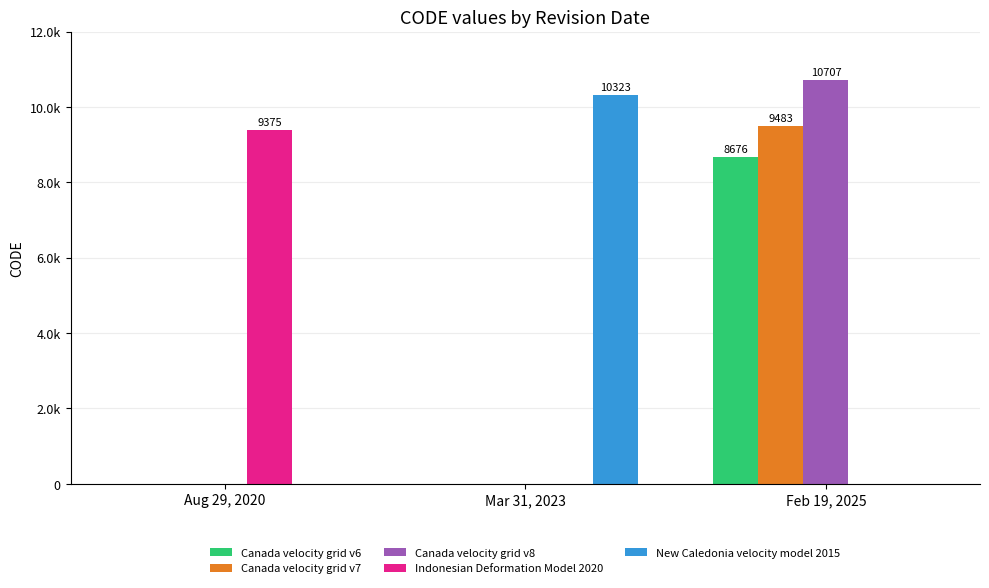

Are the bars grouped side by side (vs. stacked)?

Yes